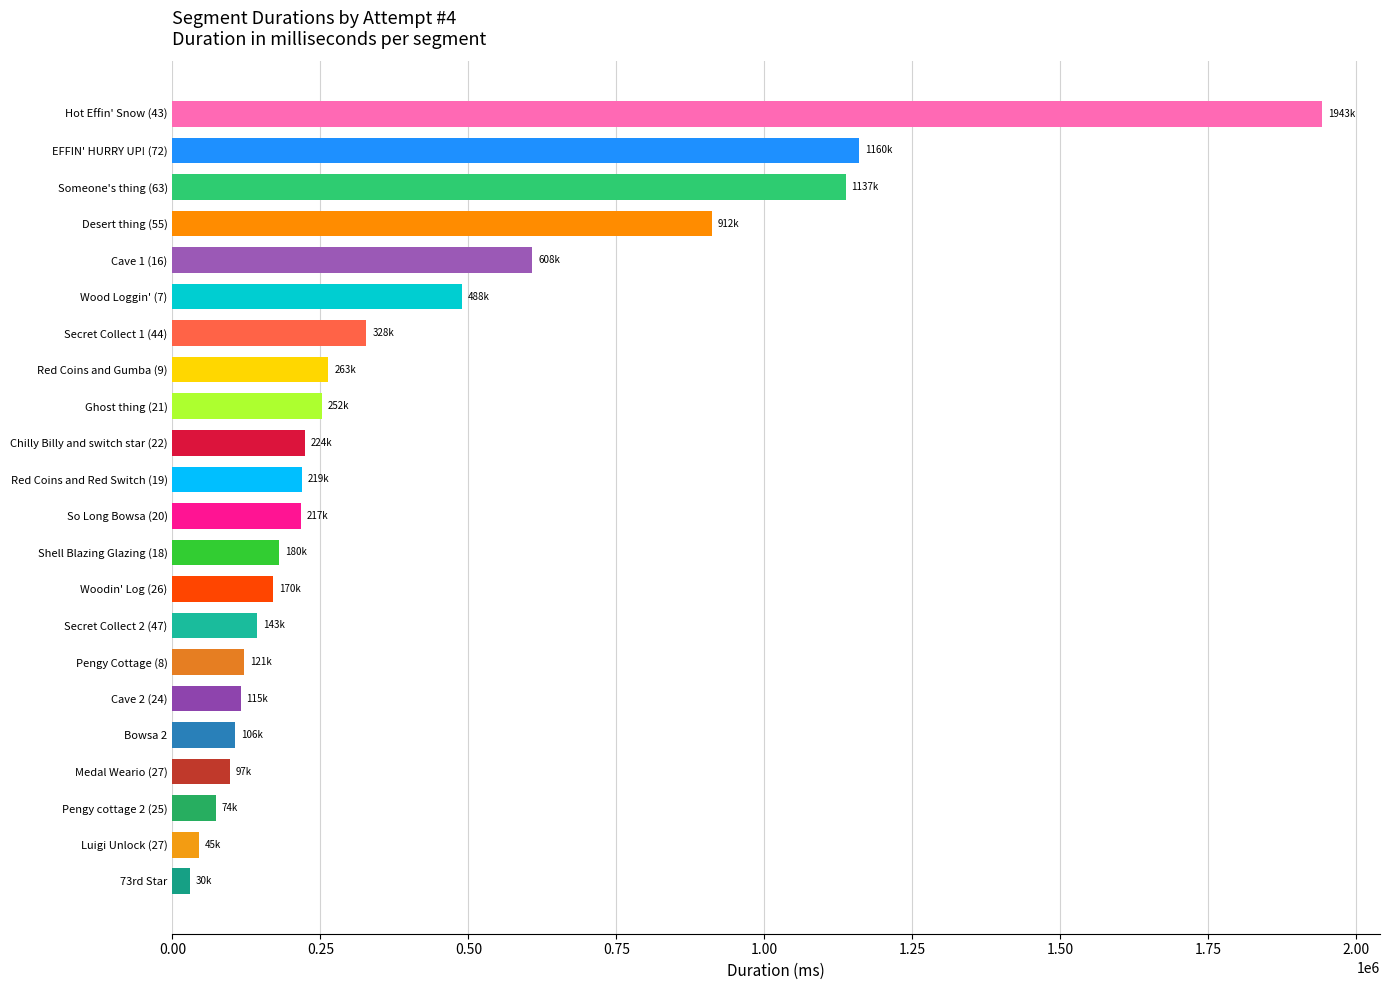

What is the change in value from Cave 1 (16) to Woodin' Log (26)?

-438666